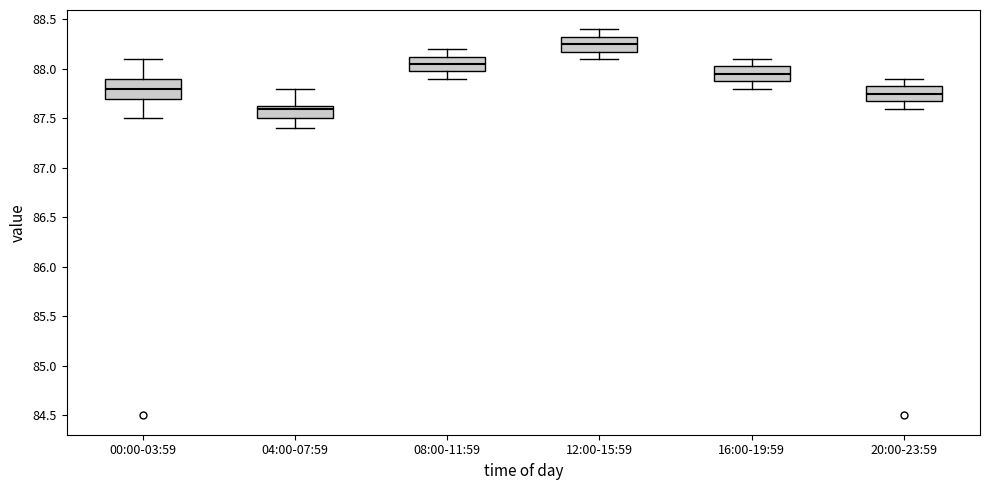

Reading left to right, read every box against the y-axis: the position of its median line, the range the box covers, and the ends of its whiskers. The values are not printed on the chart, so give them approximately, as read against the axis.

00:00-03:59: median 87.80, box 87.70 to 87.90, whiskers 87.50 to 88.10
04:00-07:59: median 87.60, box 87.50 to 87.65, whiskers 87.40 to 87.80
08:00-11:59: median 88.05, box 88.00 to 88.15, whiskers 87.90 to 88.20
12:00-15:59: median 88.25, box 88.20 to 88.35, whiskers 88.10 to 88.40
16:00-19:59: median 87.95, box 87.90 to 88.05, whiskers 87.80 to 88.10
20:00-23:59: median 87.75, box 87.70 to 87.85, whiskers 87.60 to 87.90